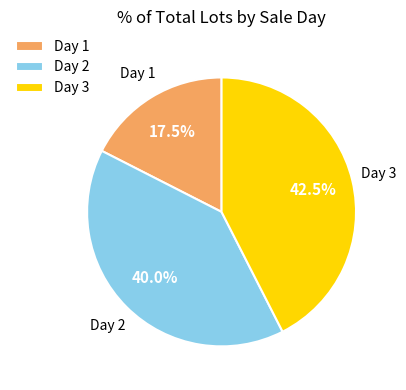

Between Day 3 and Day 2, which is larger?

Day 3